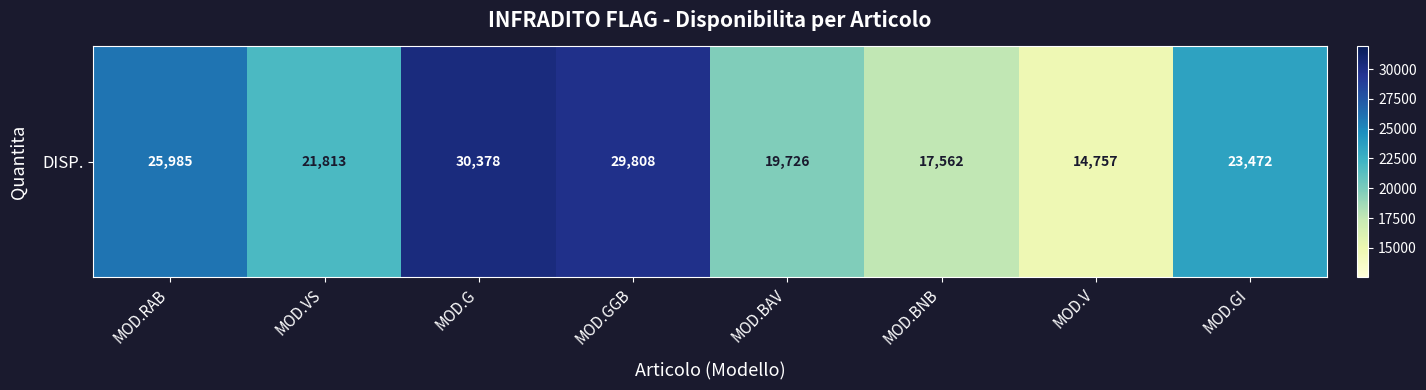

What is the smallest value displayed?

14757